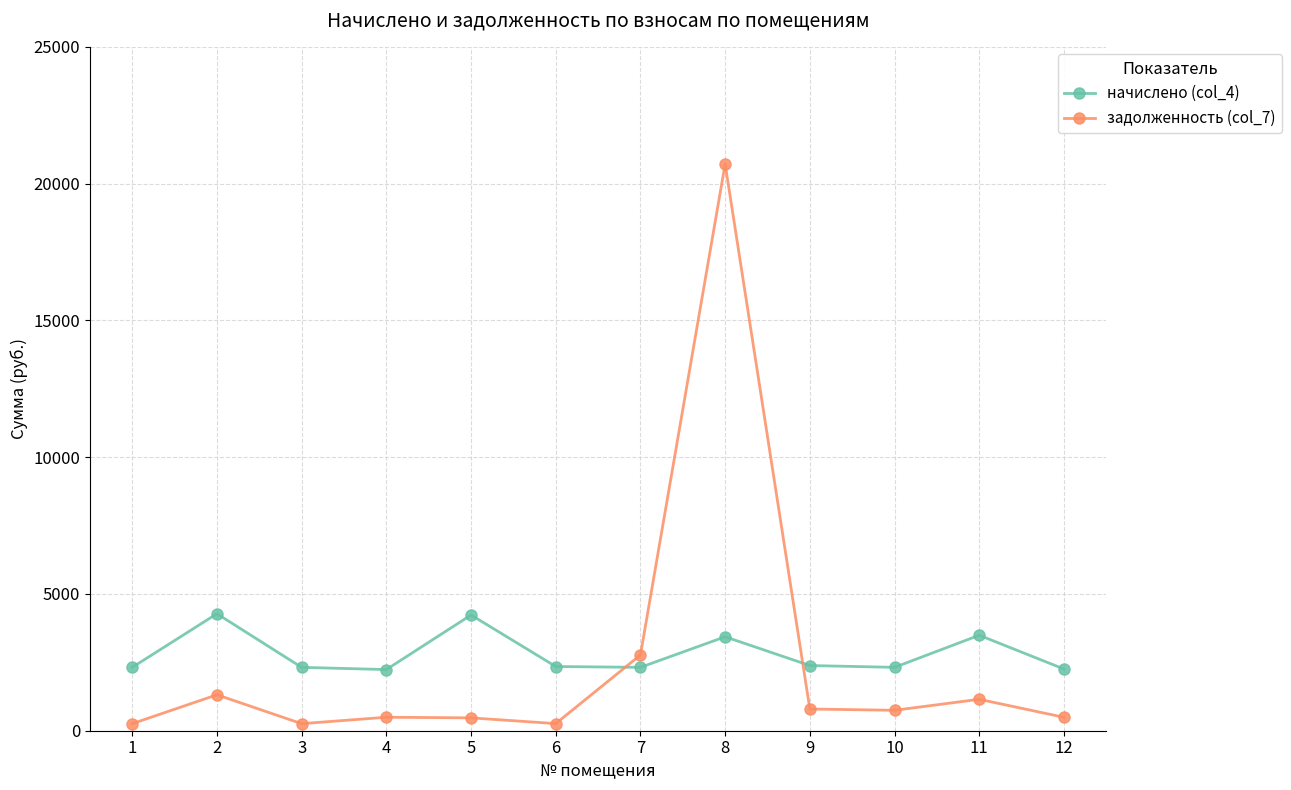

How many values in the задолженность (col_7) series are below 746?

6